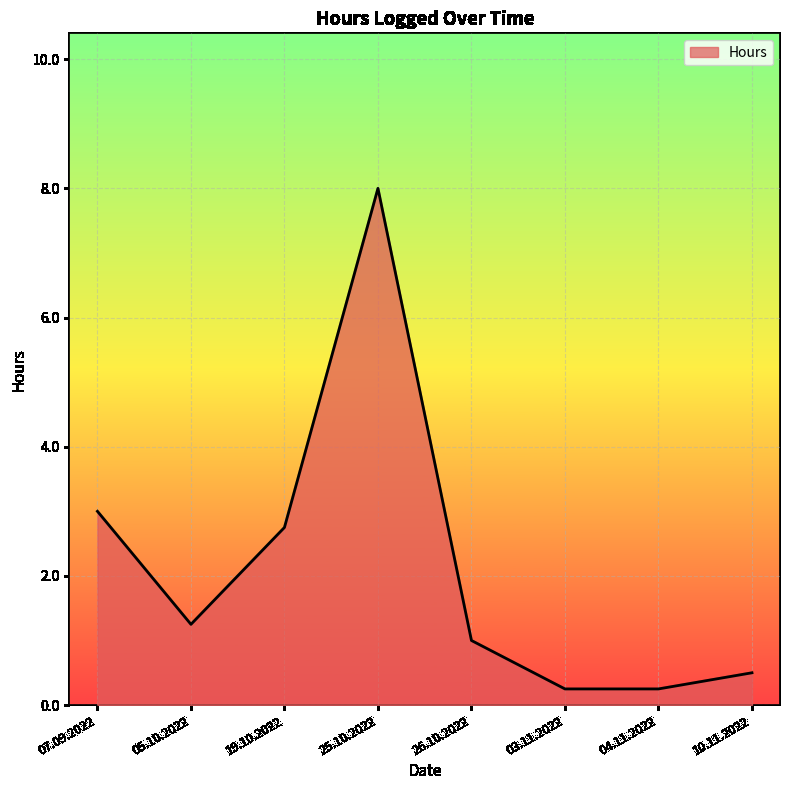

What is the sum of all values?

17.0